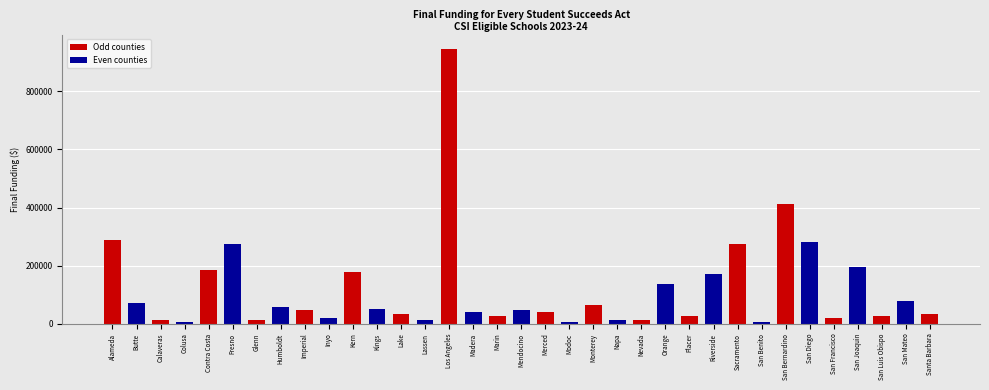

How many bars are there in total?

35